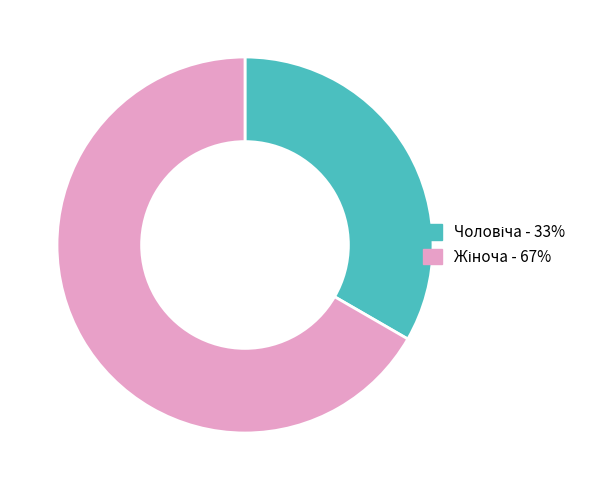

Is there any slice that represents more than half of the pie?

Yes